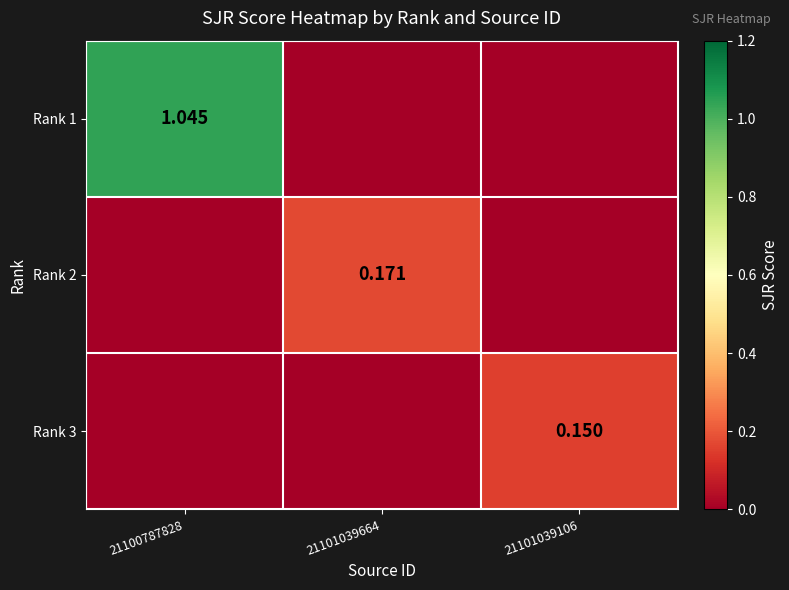

Is the value of Rank 2 at 21101039664 greater than the value of Rank 3 at 21101039106?

Yes